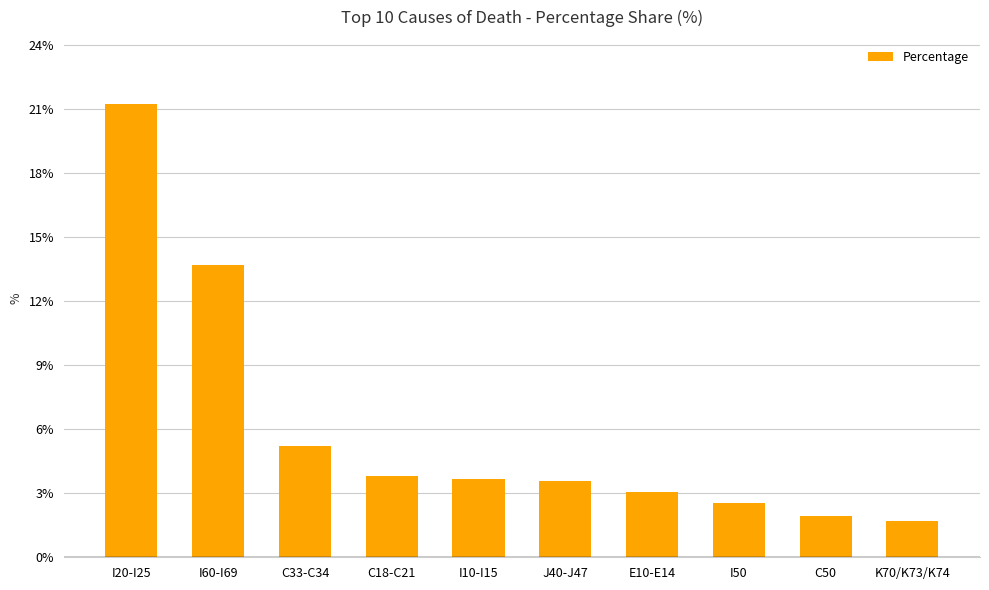

What is the sum of all values?

60.4